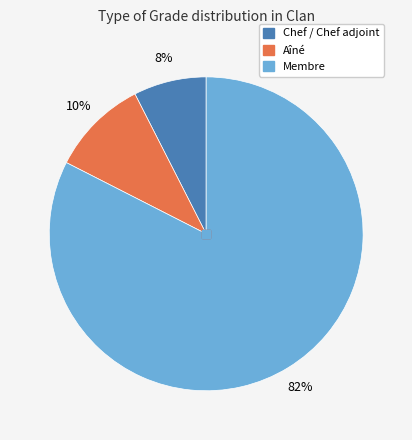

Which category has the smallest portion of the pie?

Chef / Chef adjoint